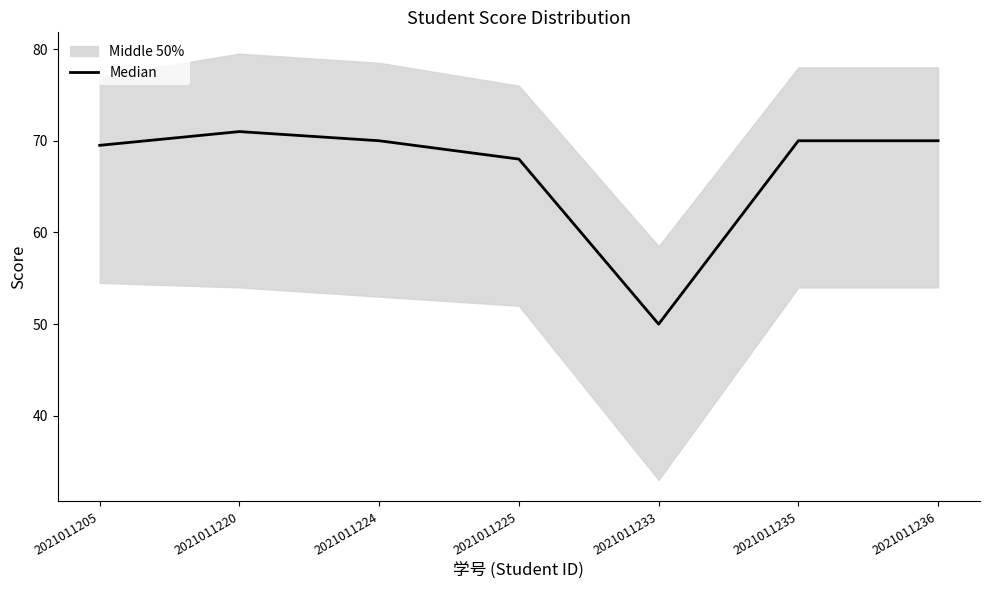

What is the lowest value of the Median series?

50.0